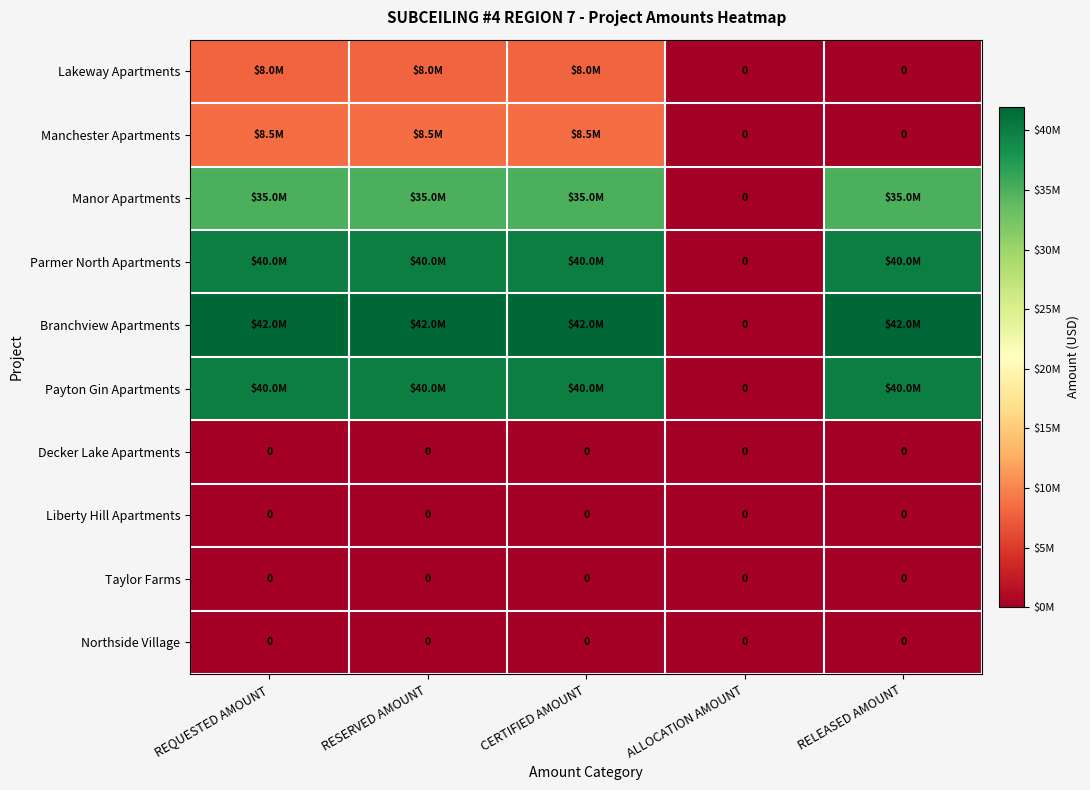

The Decker Lake Apartments series shows 0 at CERTIFIED AMOUNT. True or false?

True